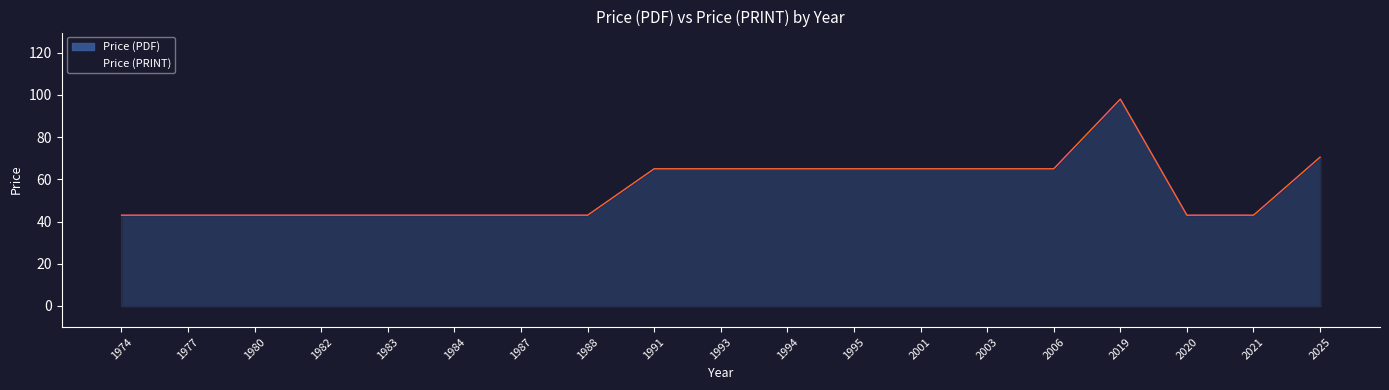

What is the value of the Price (PDF) point at the 11th from the left?

65